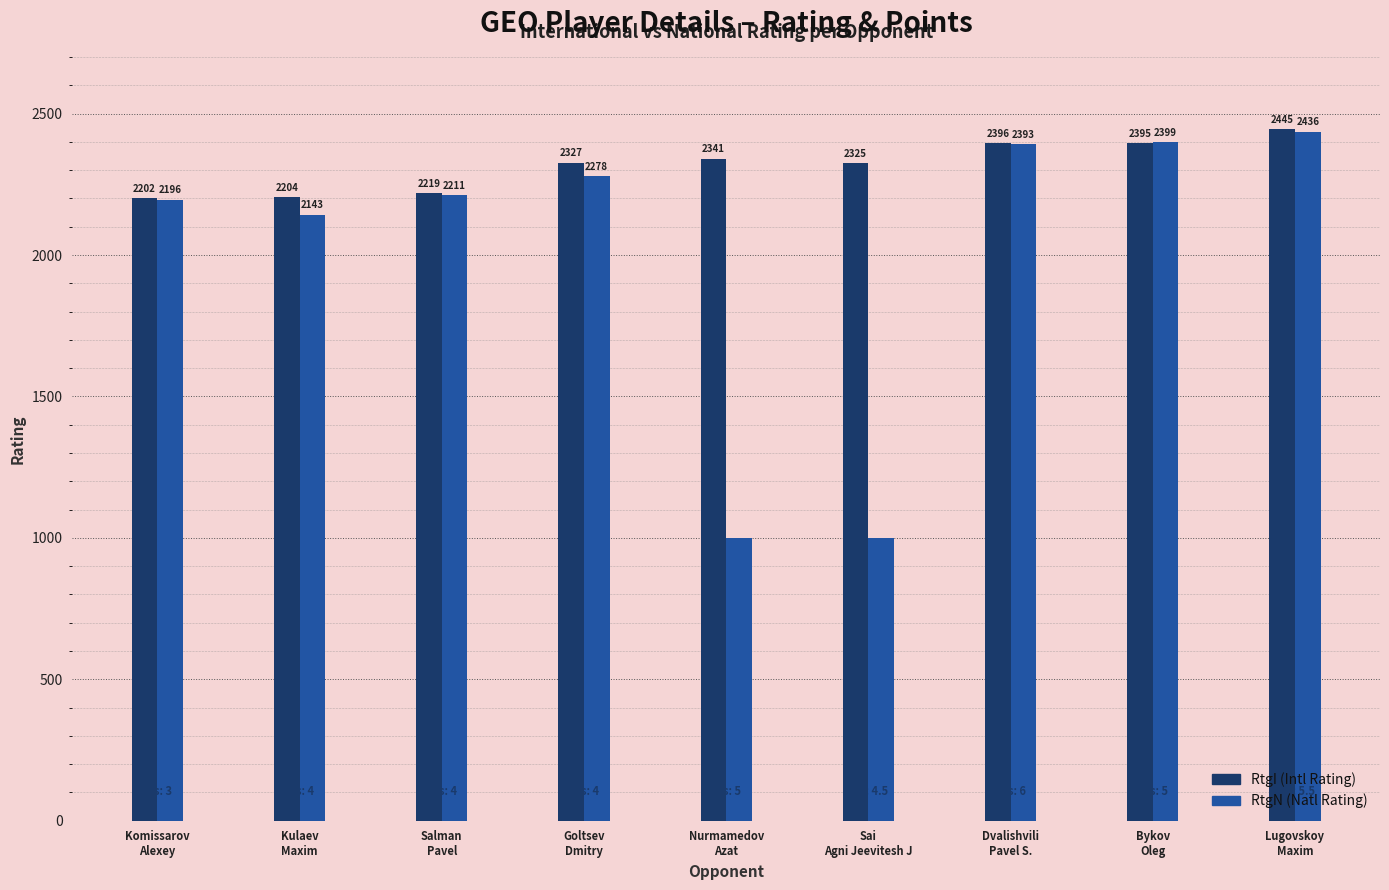

Reading right to left, extract all data points from this chart.

RtgI: Lugovskoy
Maxim=2445	Bykov
Oleg=2395	Dvalishvili
Pavel S.=2396	Sai
Agni Jeevitesh J=2325	Nurmamedov
Azat=2341	Goltsev
Dmitry=2327	Salman
Pavel=2219	Kulaev
Maxim=2204	Komissarov
Alexey=2202
RtgN: Lugovskoy
Maxim=2436	Bykov
Oleg=2399	Dvalishvili
Pavel S.=2393	Sai
Agni Jeevitesh J=1000	Nurmamedov
Azat=1000	Goltsev
Dmitry=2278	Salman
Pavel=2211	Kulaev
Maxim=2143	Komissarov
Alexey=2196